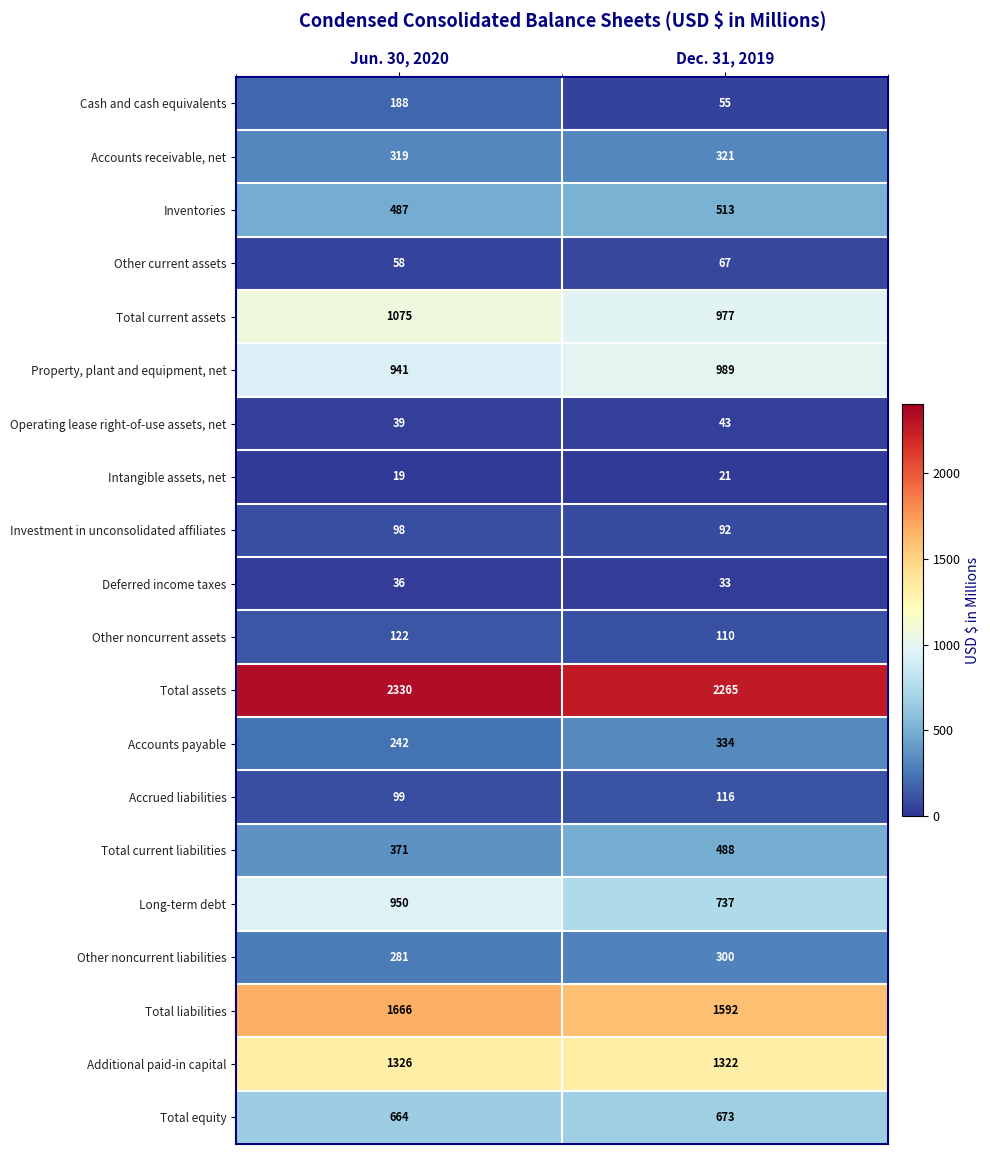

Which series has the largest total across all categories?

Total assets